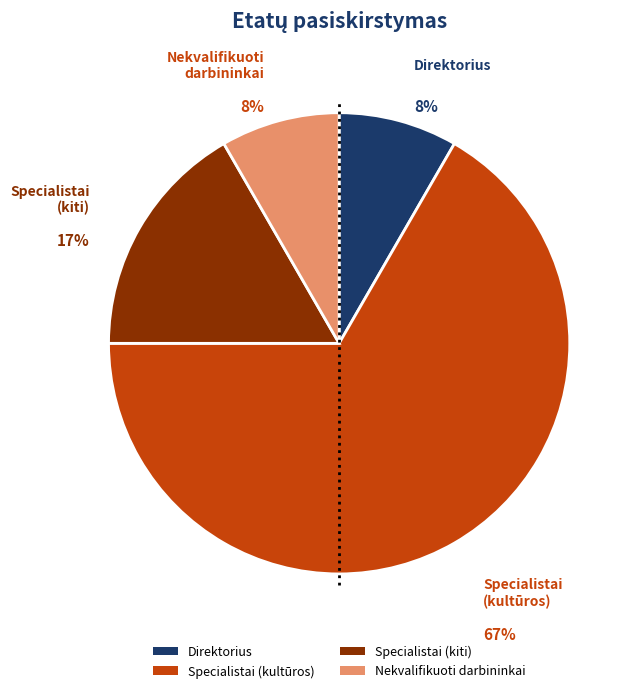

Is it true that Nekvalifikuoti darbininkai is 8% of the pie?

True